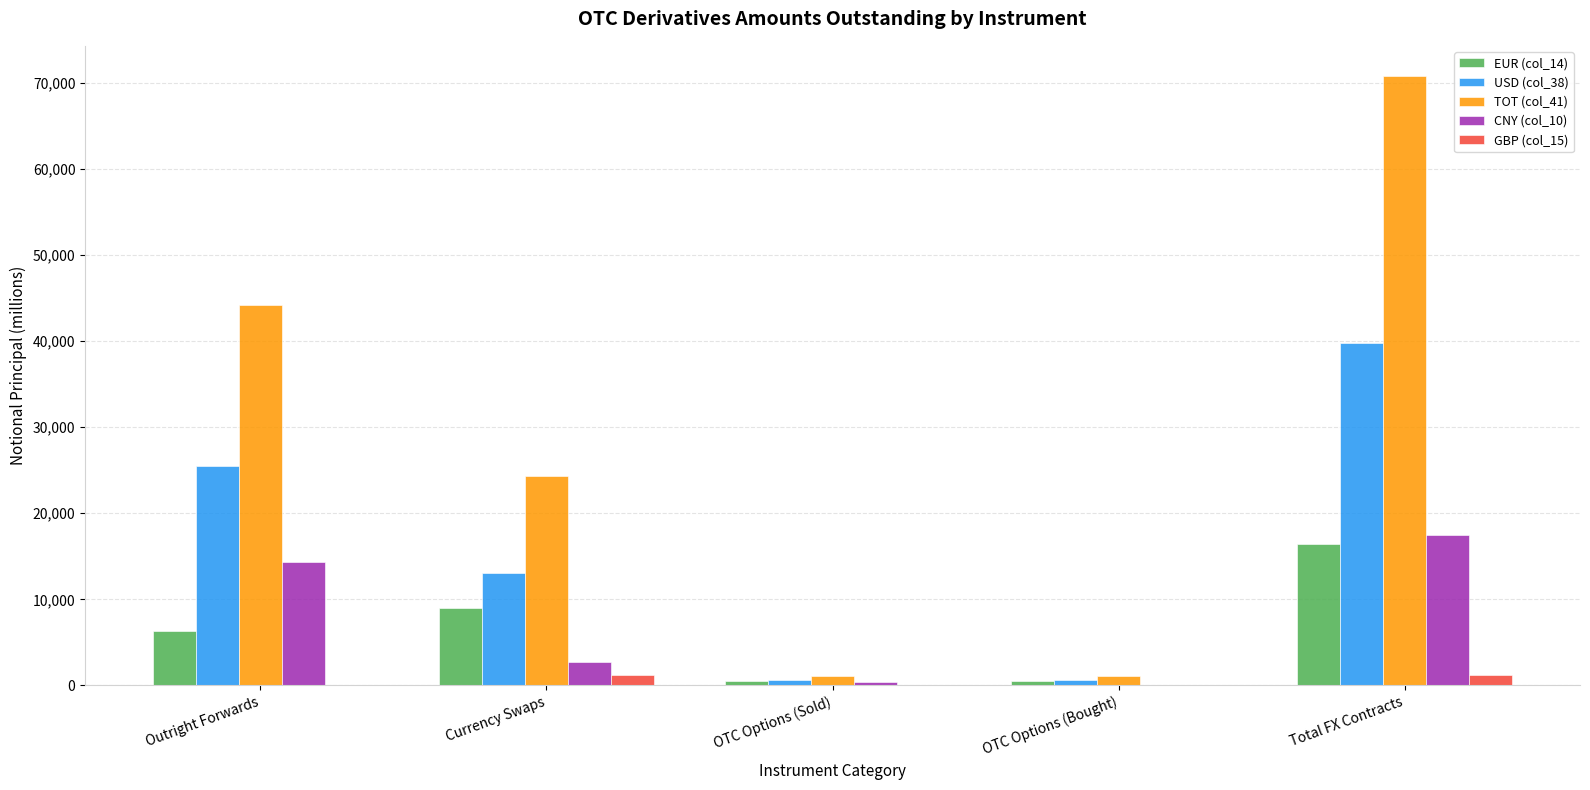

Is the value of GBP (col_15) at Currency Swaps greater than the value of EUR (col_14) at Currency Swaps?

No